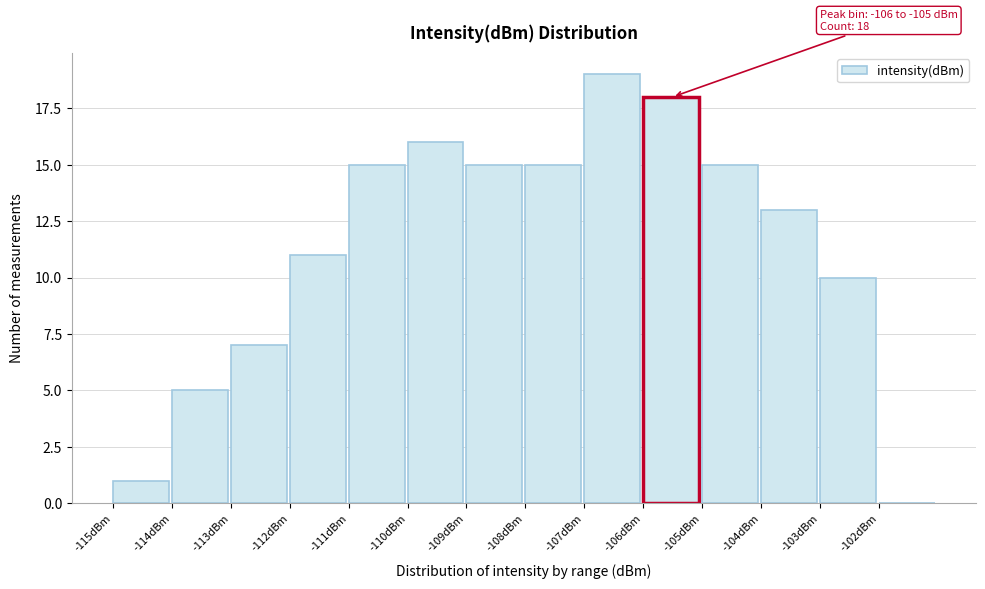

Over which range of the x-axis is the bar tallest?

-107 to -106